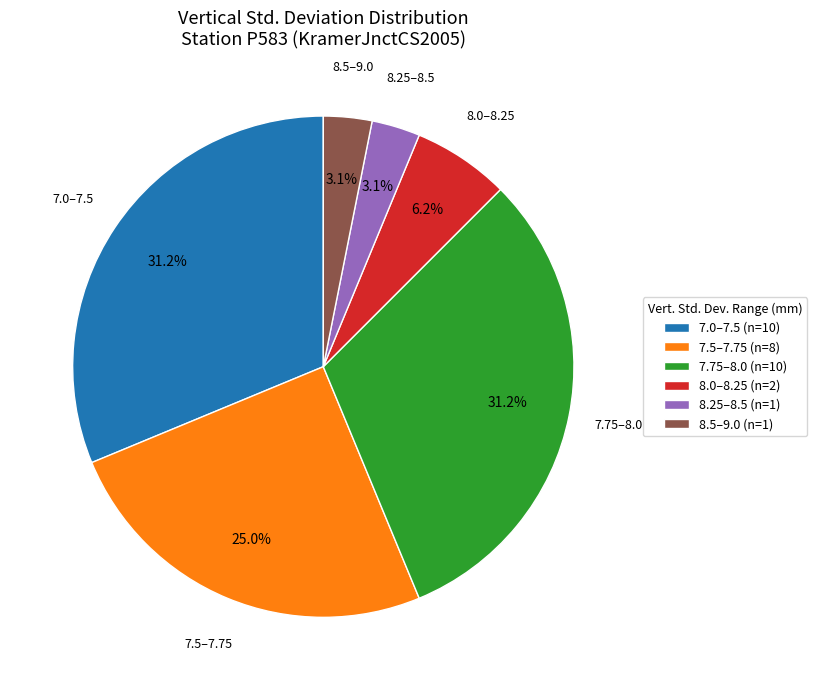

Combined, do 8.25–8.5 and 7.0–7.5 account for over 50%?

No